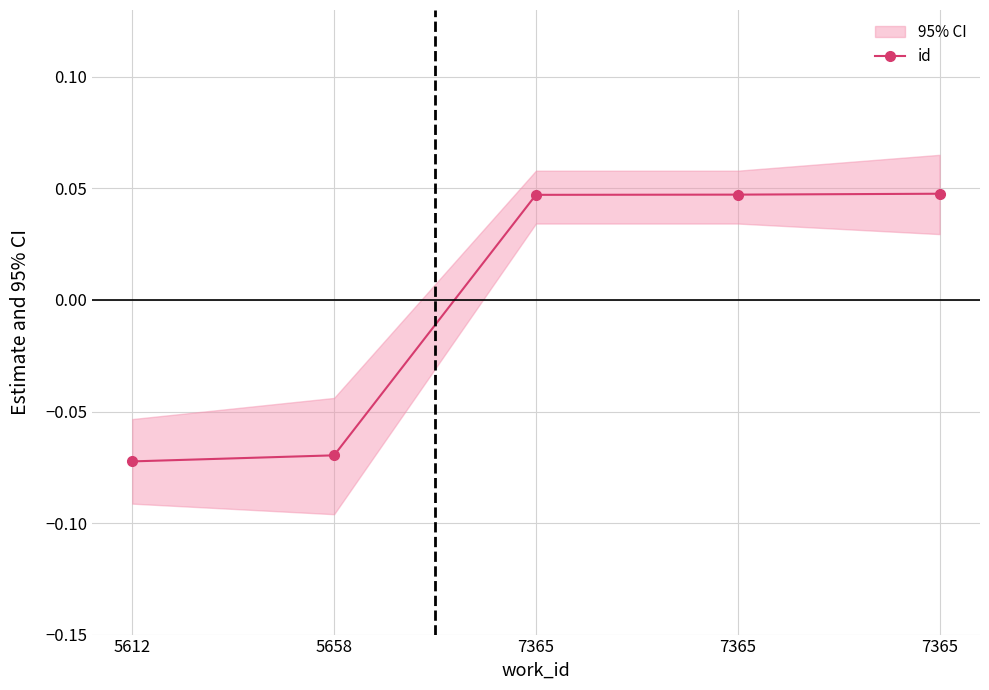

List the labels in order of value, smallest first.

5612, 5658, 7365, 7365, 7365